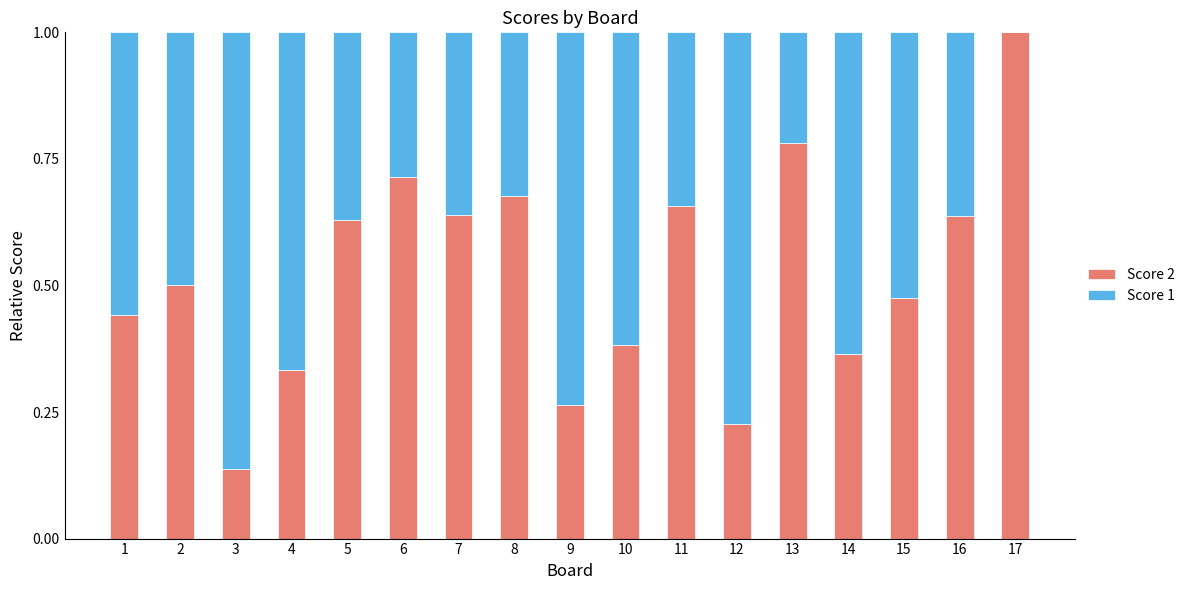

What is the total value across all series at 6?

1.0